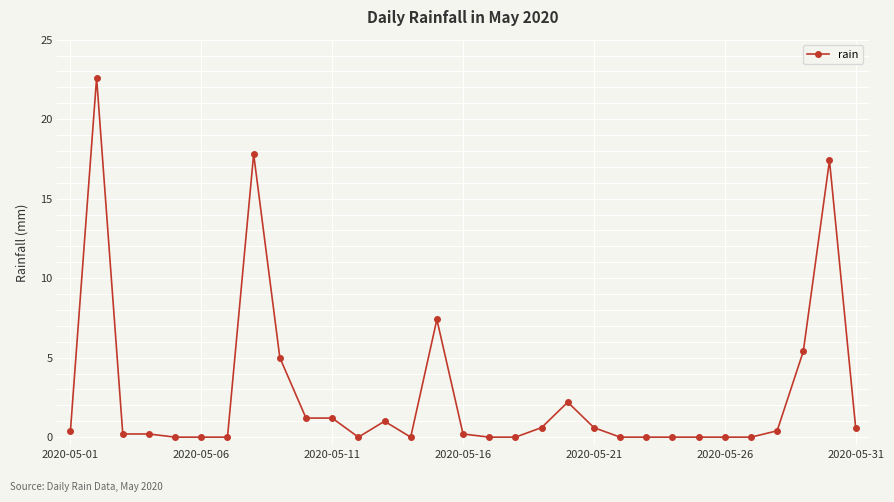

What is the difference between the second highest and second lowest values?

17.8